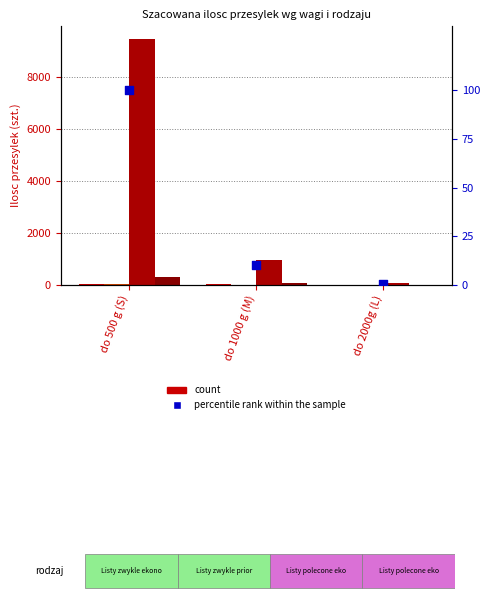

Which series has the largest total across all categories?

Listy polecone ekonomiczne (ZPO)